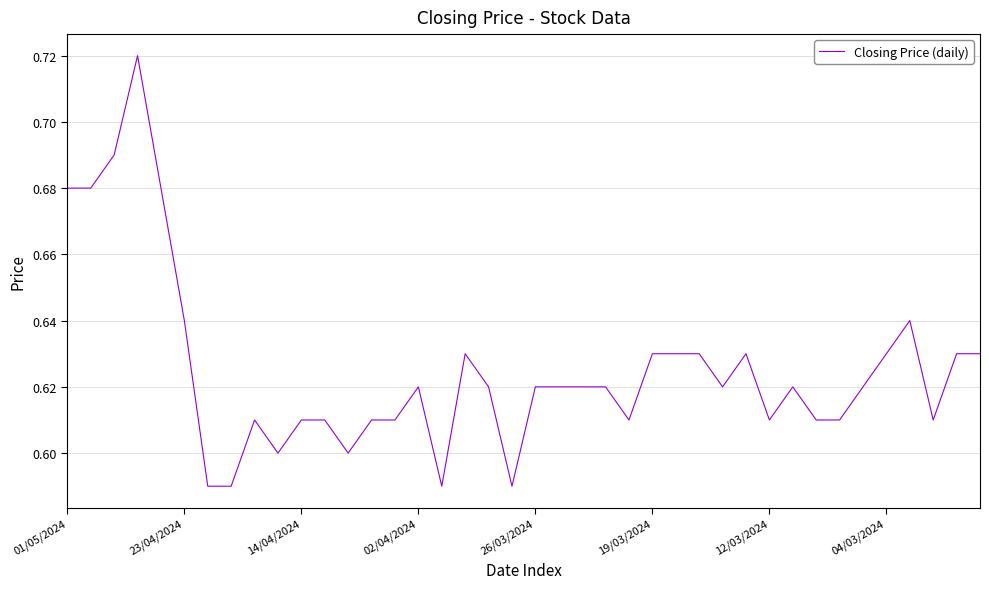

Does the chart display data point markers on the line(s)?

No